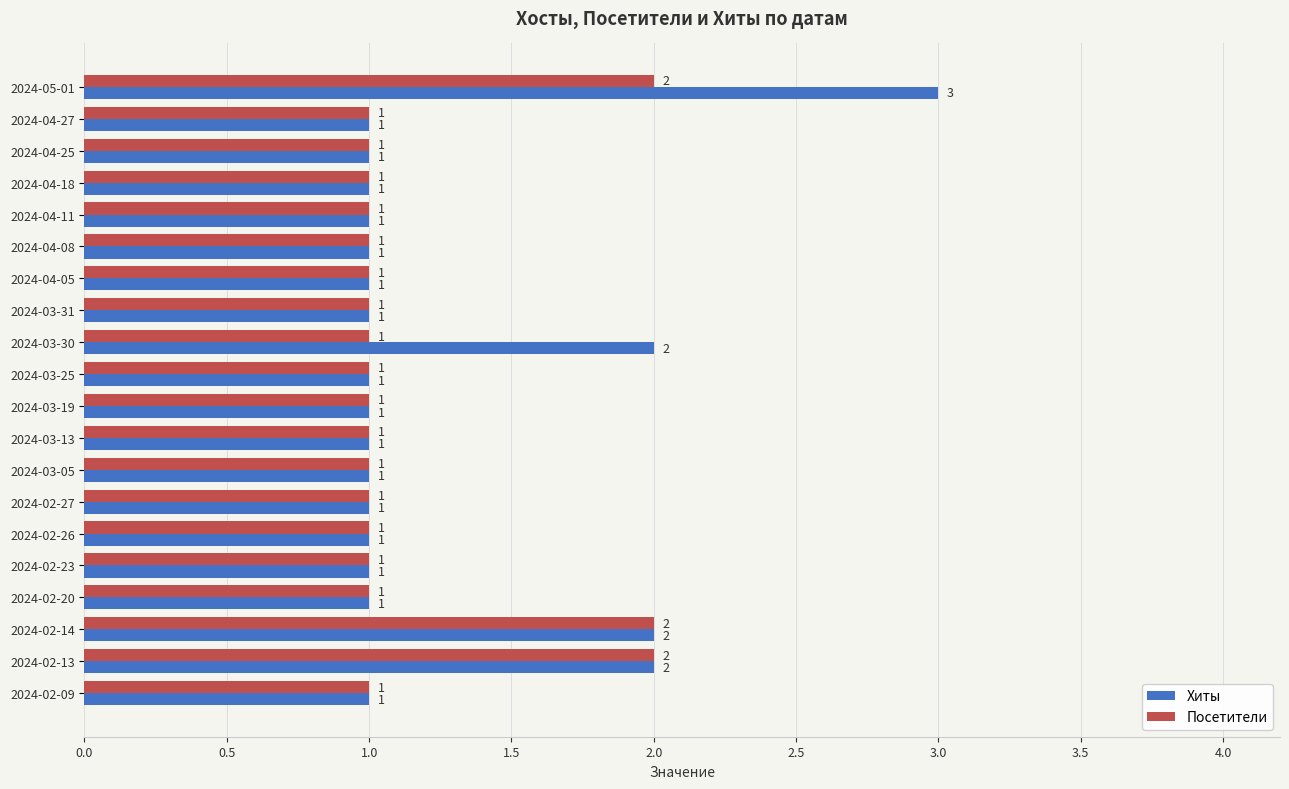

Which series has the largest total across all categories?

Хиты